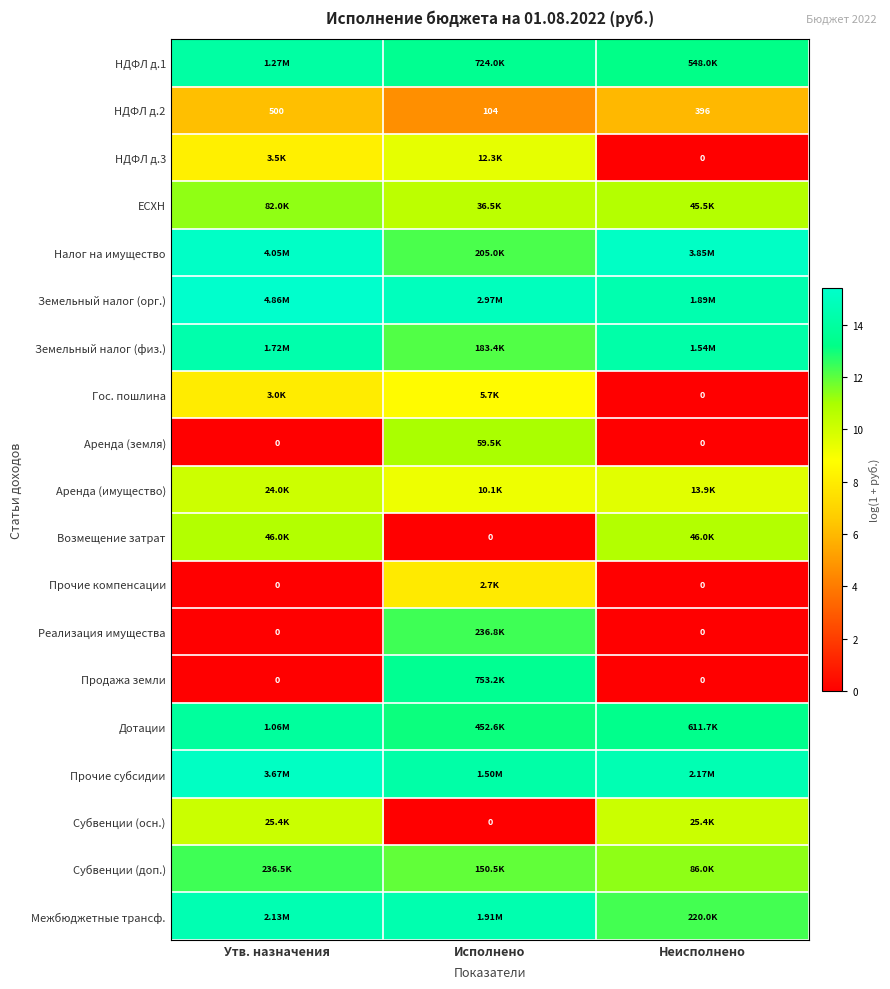

Which label corresponds to the largest value in the chart?

Утв. назначения